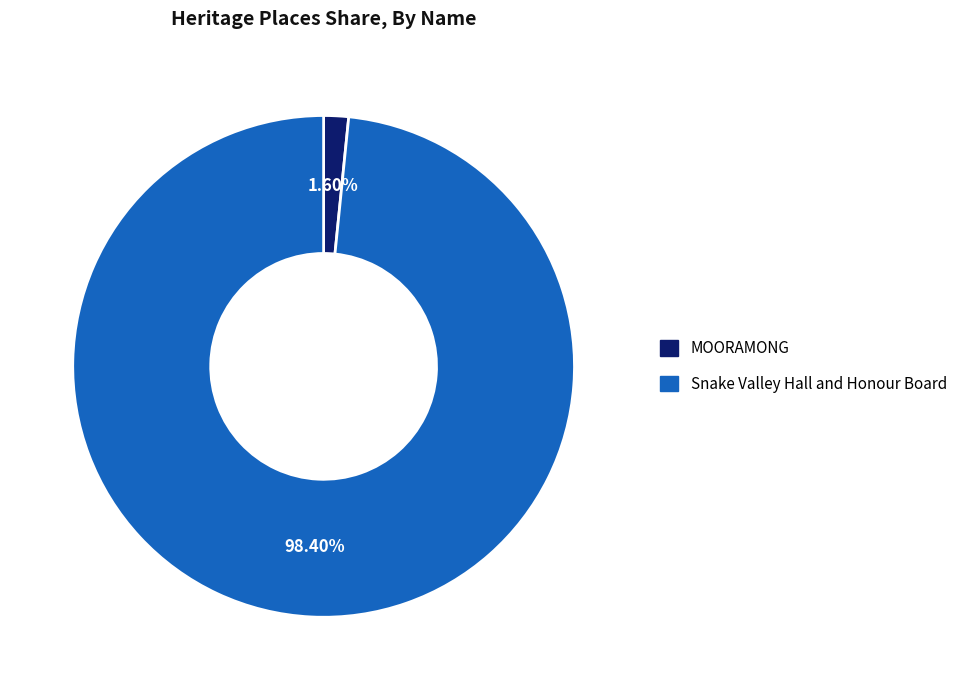

How many slices are in this pie chart?

2